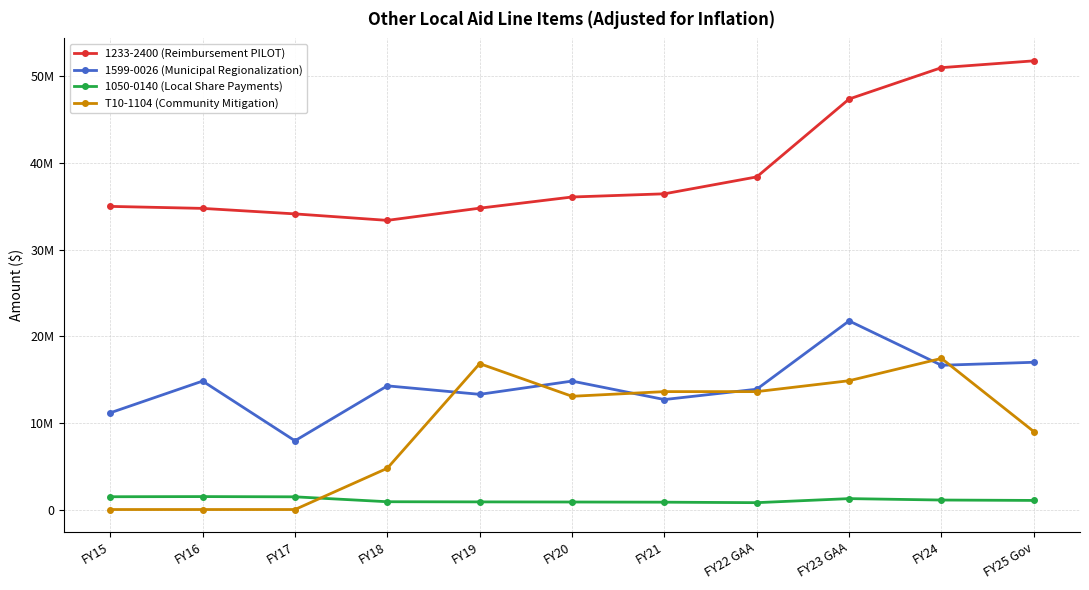

Which series has the largest range (max minus min)?

1233-2400 (Reimbursement PILOT)